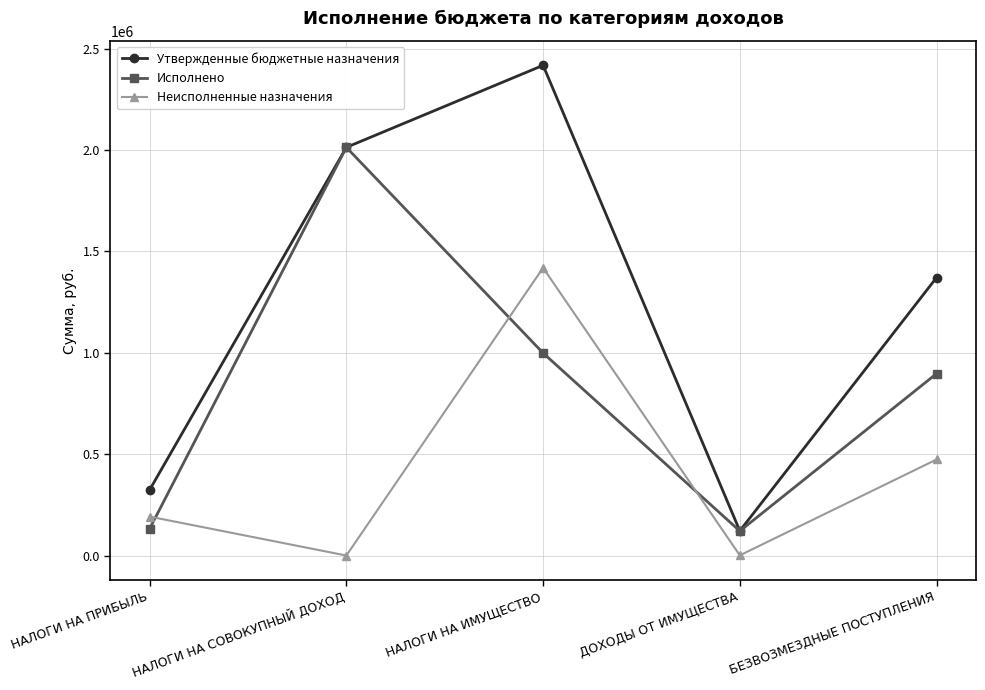

Which category has the highest value across all series?

НАЛОГИ НА ИМУЩЕСТВО